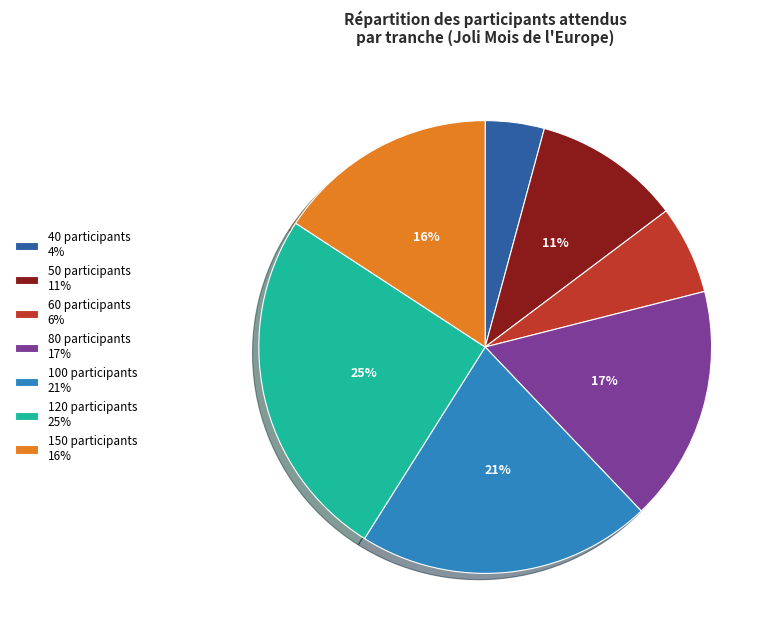

Is the sum of 40 participants 4% and 100 participants 21% greater than half?

No